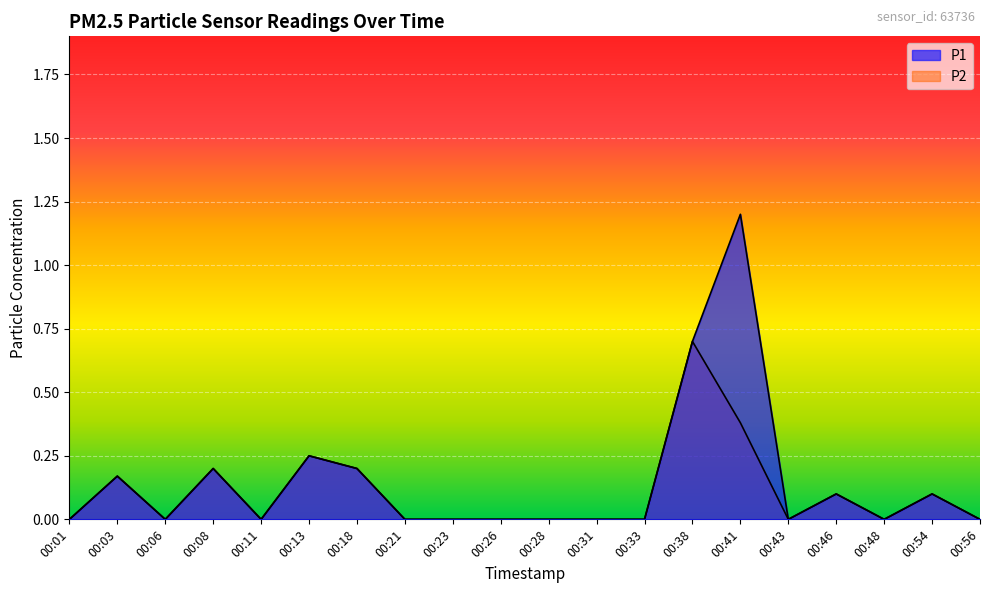

How many lines are shown in the chart?

2